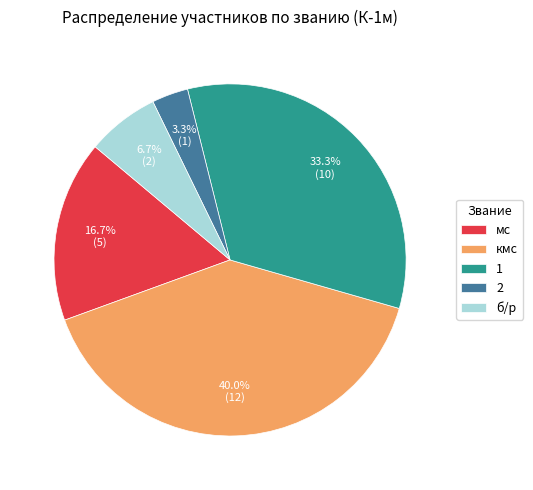

Which slice is the smallest?

2